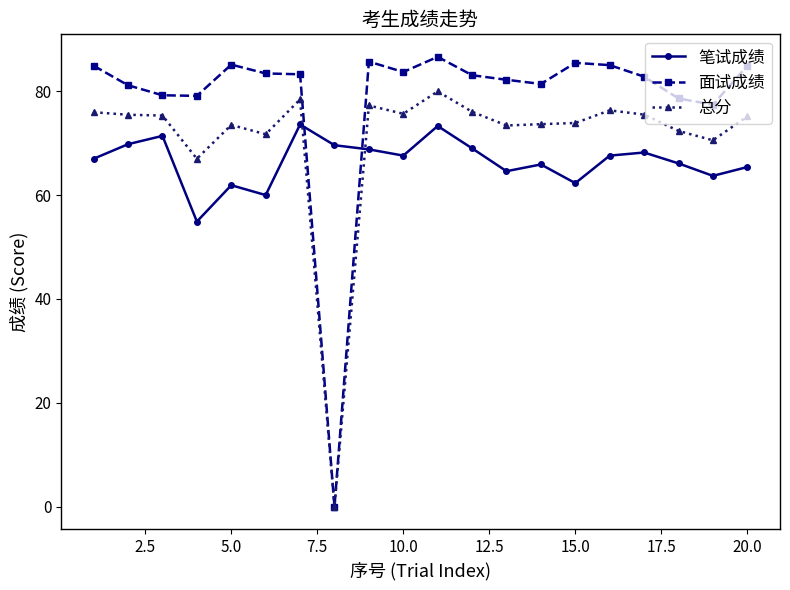

List the series in order of their overall mean, highest first.

面试成绩, 总分, 笔试成绩